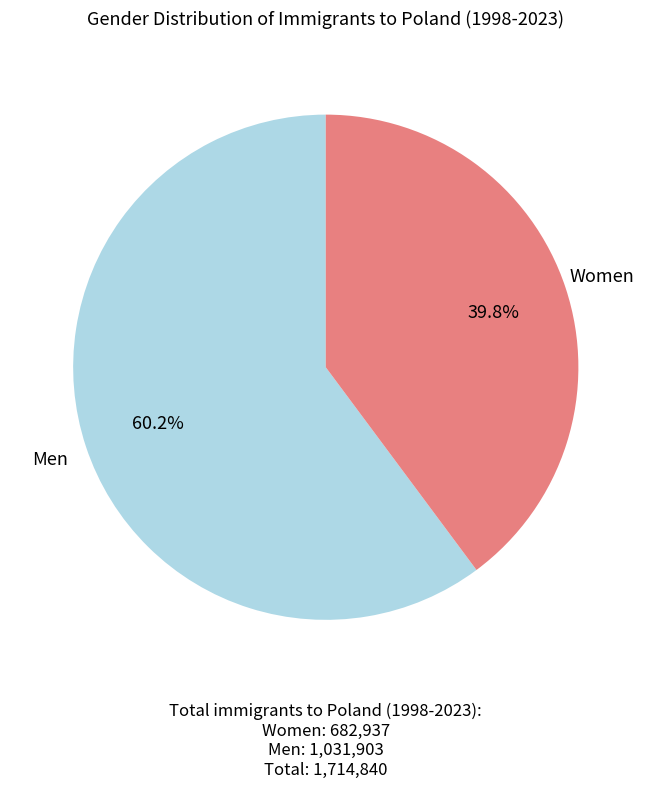

What portion of the pie excludes Men?

39.8%